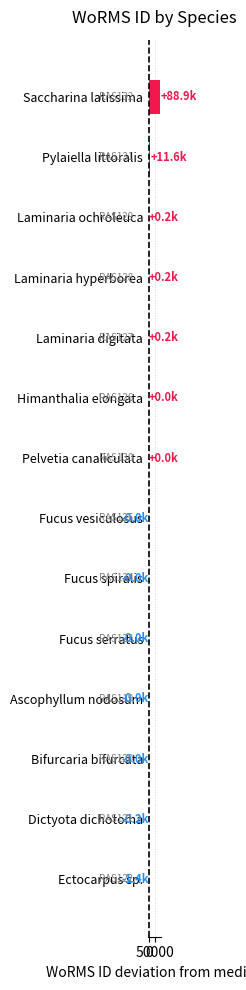

Where is the data nearest to the value 43742?

Pylaiella littoralis